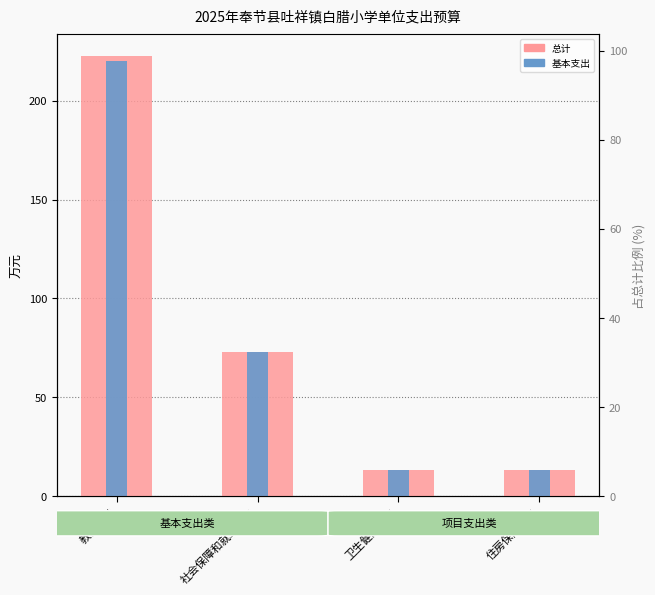

Reading left to right, transcribe all the data shown in this chart.

总计: 教育支出=222.4	社会保障和就业支出=72.7	卫生健康支出=13.4	住房保障支出=13.3
基本支出: 教育支出=220.0	社会保障和就业支出=72.7	卫生健康支出=13.4	住房保障支出=13.3